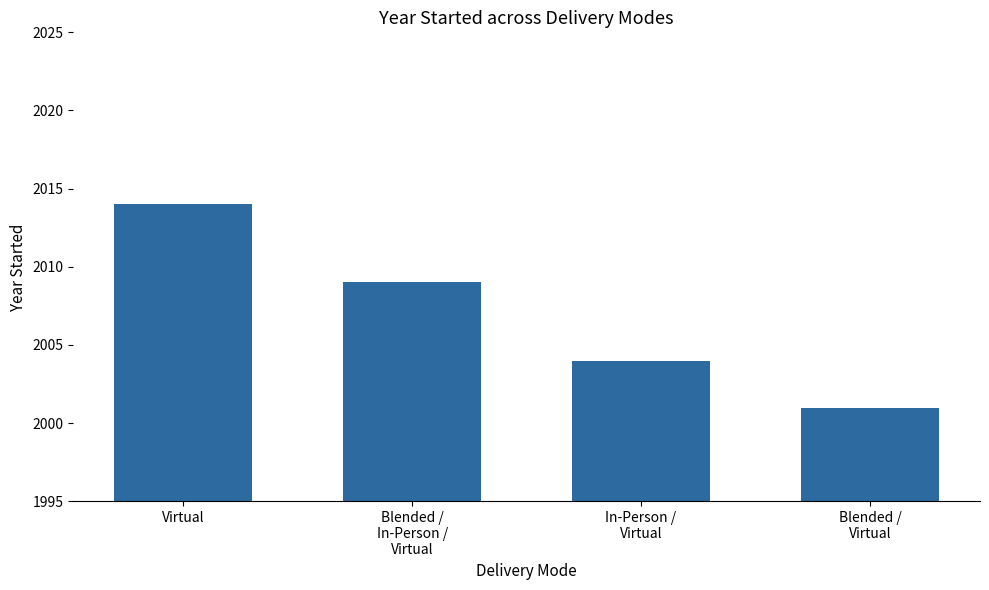

Rank the categories by value from lowest to highest.

Blended /
Virtual, In-Person /
Virtual, Blended /
In-Person /
Virtual, Virtual